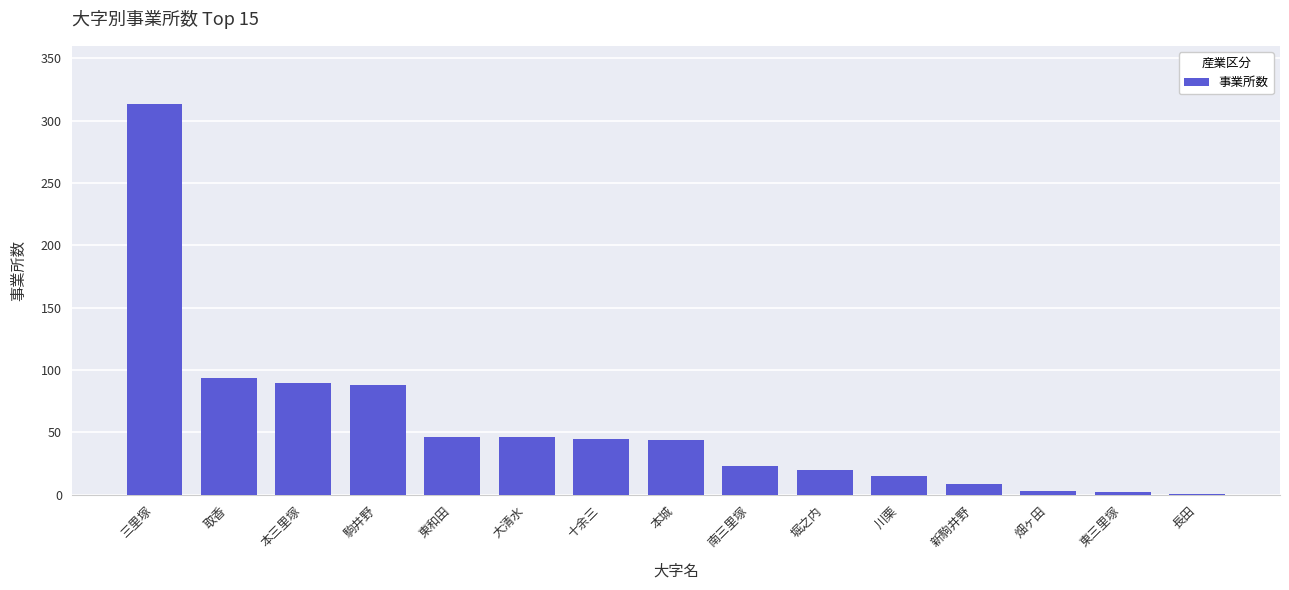

How many distinct data groups are displayed?

1